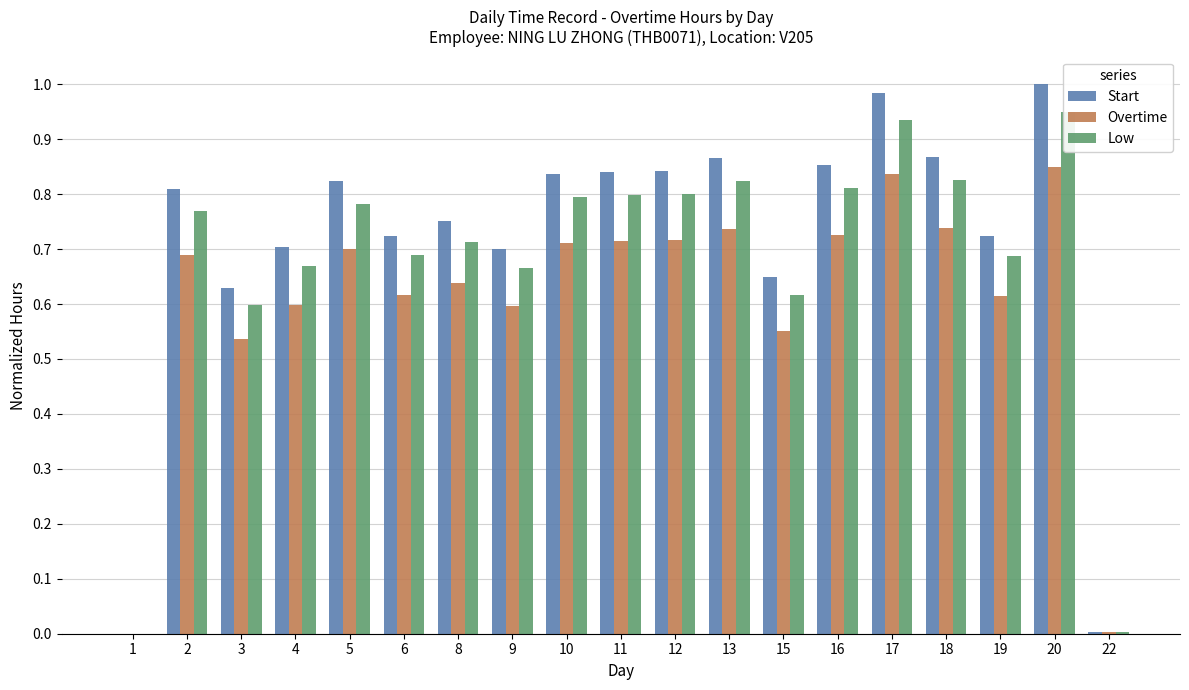

Rank the series by their average value, from lowest to highest.

Overtime, Low, Start